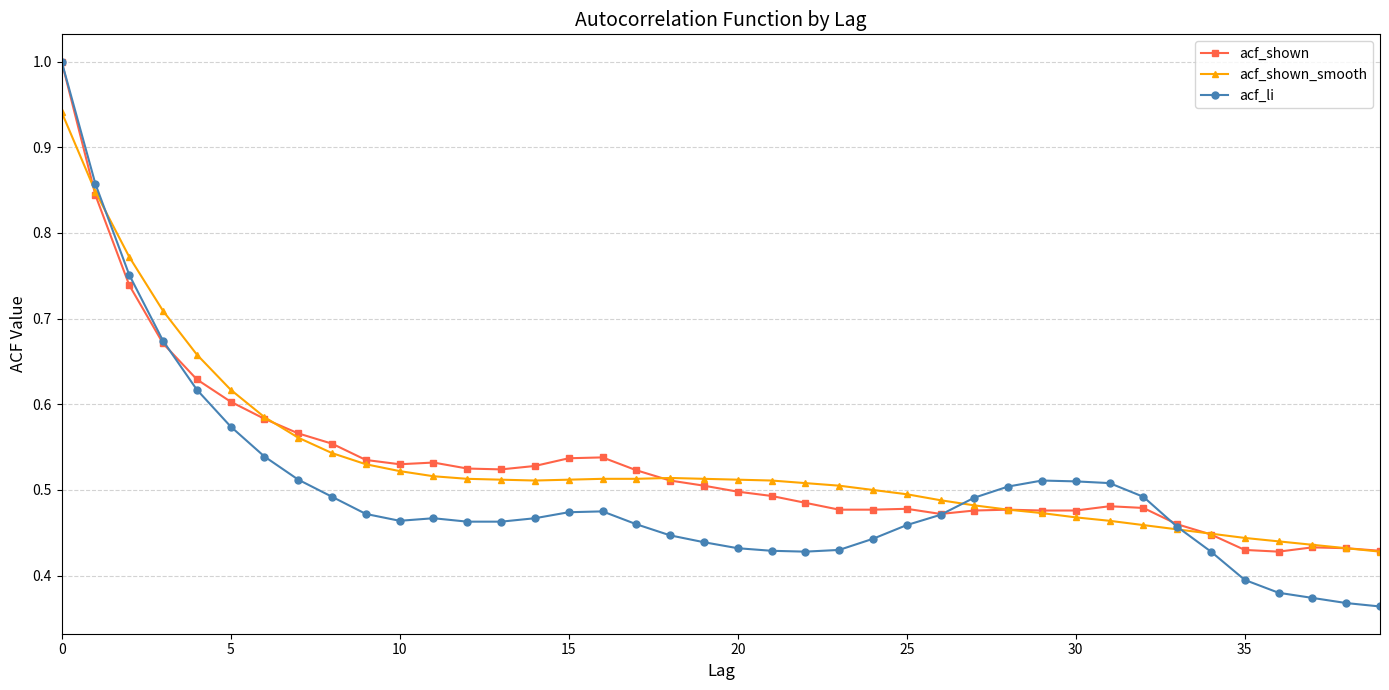

Which series has the largest range (max minus min)?

acf_li